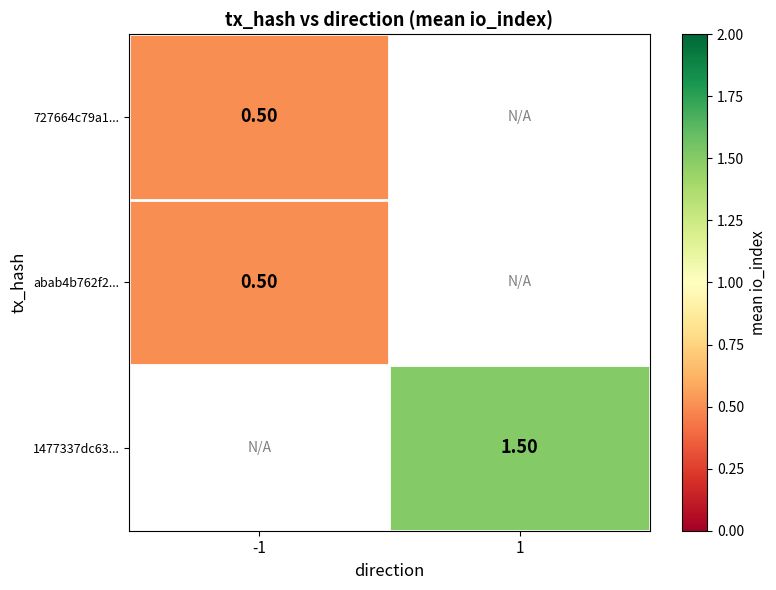

Where is abab4b762f2... nearest to the value 0?

-1